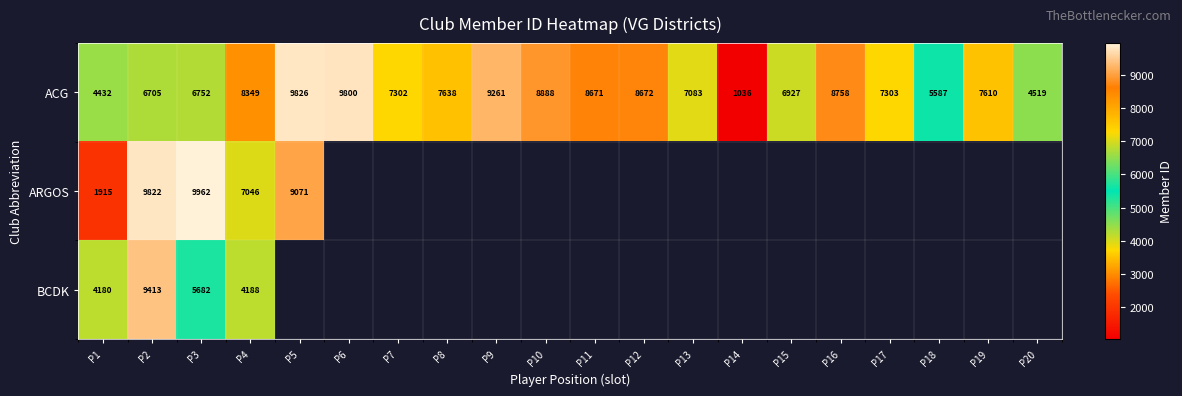

The value of ACG at P13 is 10838.6. True or false?

False